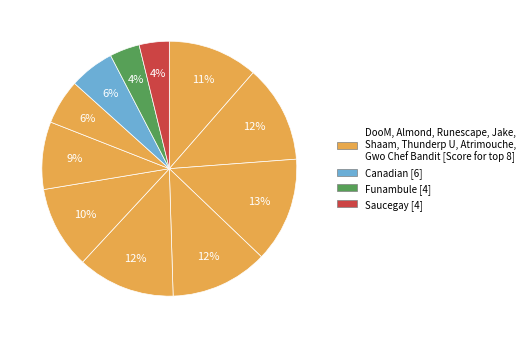

How many segments does this pie chart have?

11